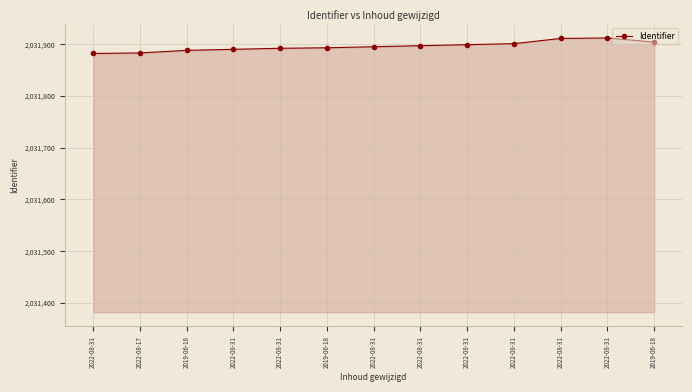

How many series are shown in this chart?

1